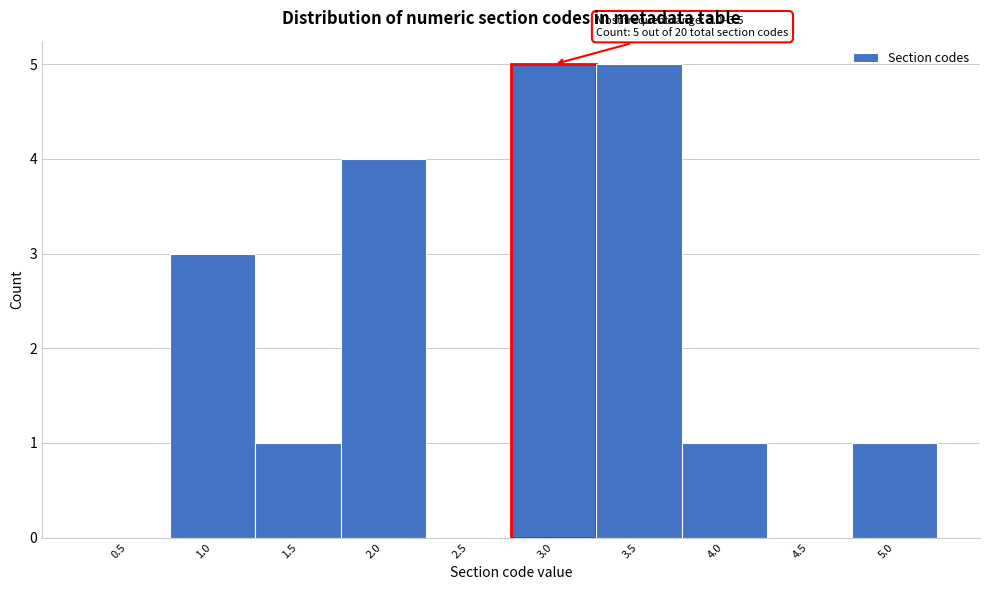

Reading left to right, transcribe all the data shown in this chart.

0.5=0	1.0=3	1.5=1	2.0=4	2.5=0	3.0=5	3.5=5	4.0=1	4.5=0	5.0=1